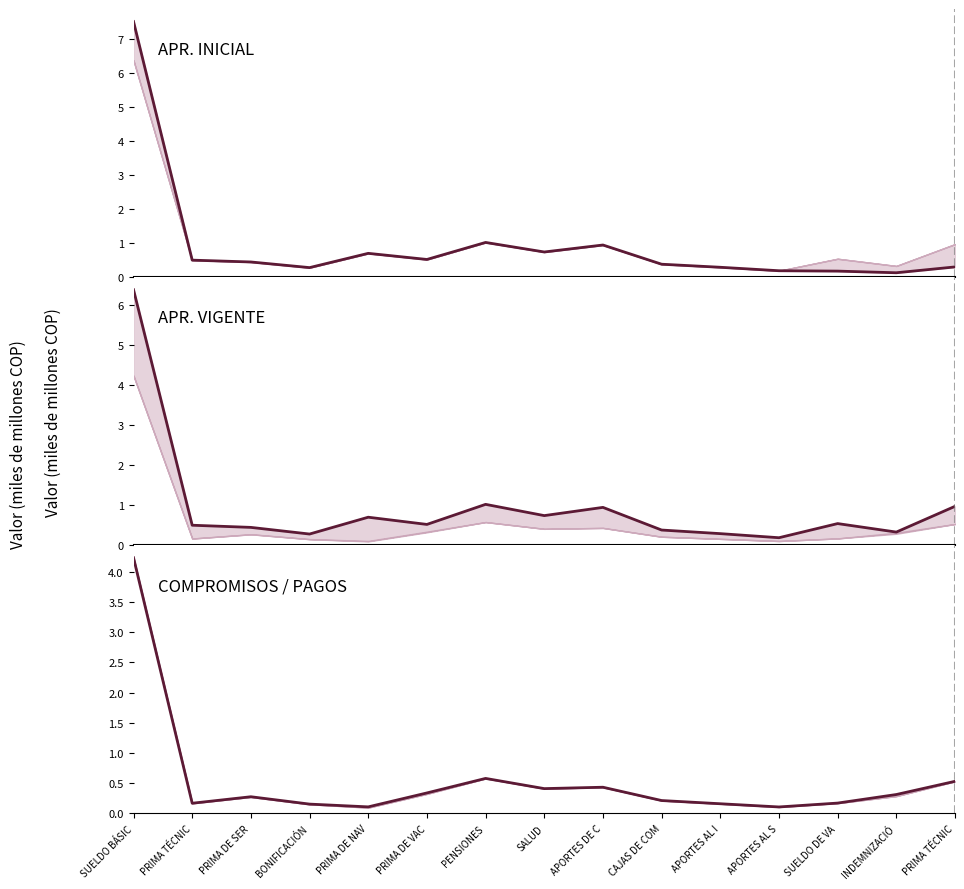

Does the chart display data point markers on the line(s)?

No